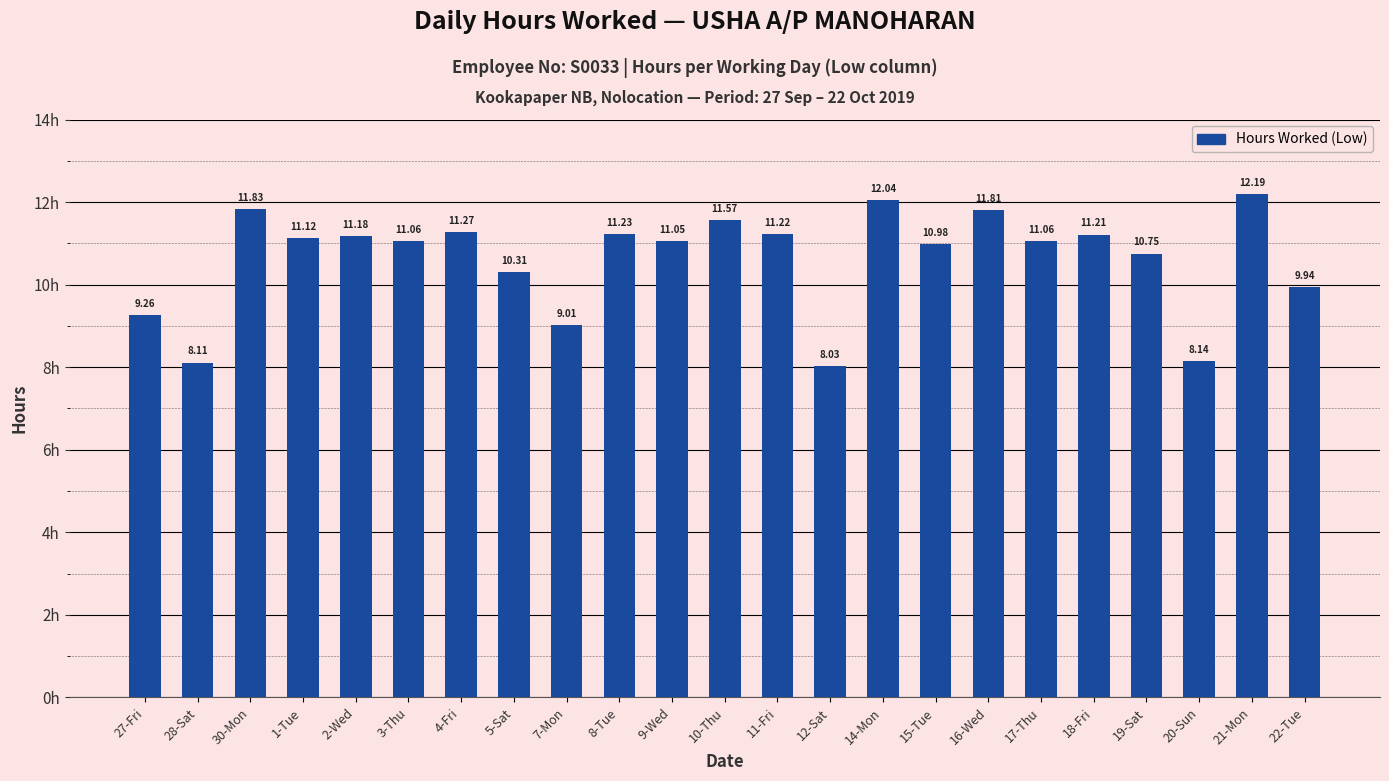

What is the change in value from 8-Tue to 10-Thu?

+0.3